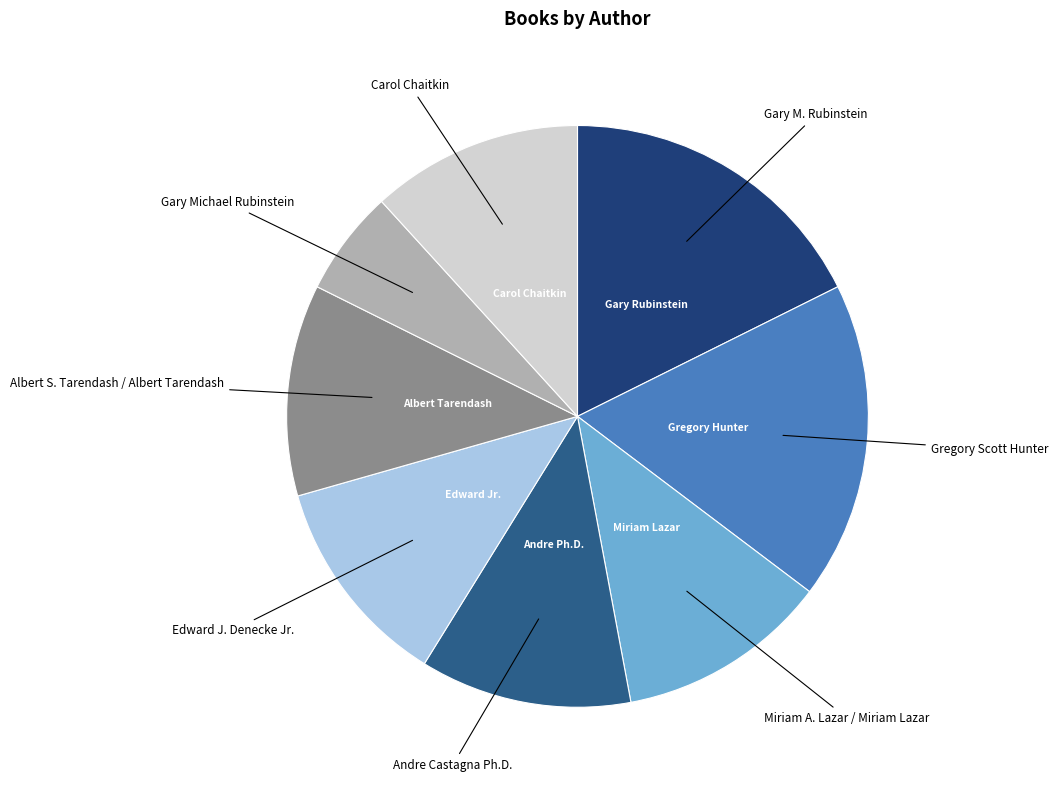

How many slices are in this pie chart?

8